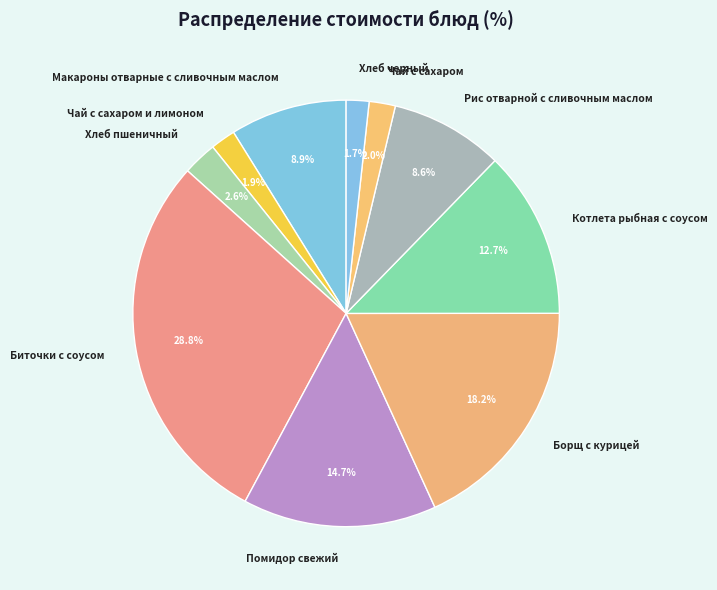

Which has a higher value, Борщ с курицей or Рис отварной с сливочным маслом?

Борщ с курицей